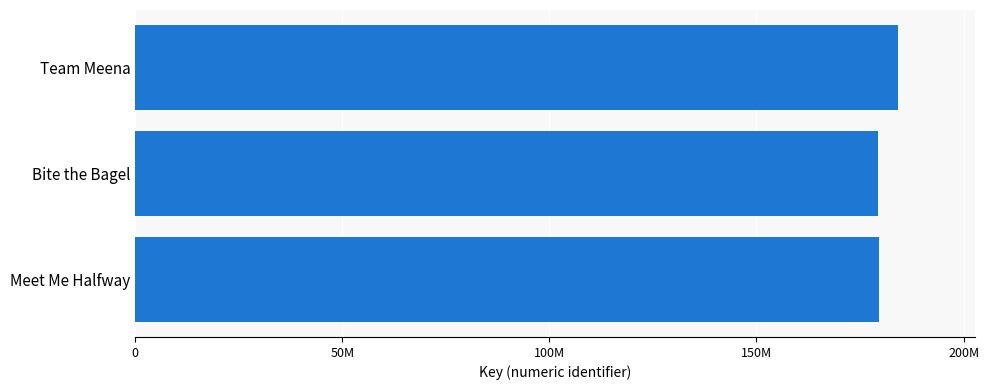

Are the bars horizontal?

Yes